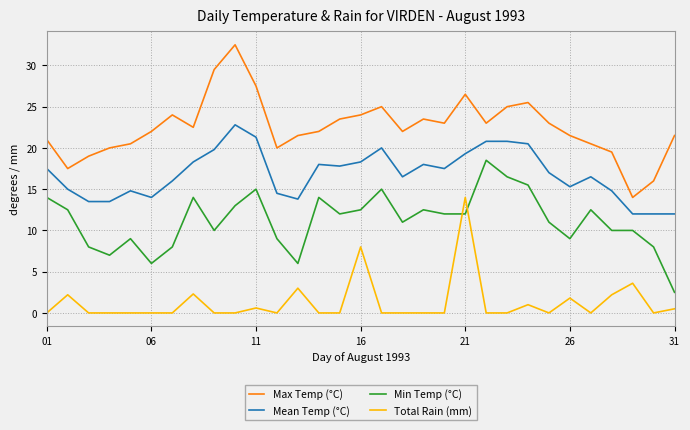

What is the minimum value for Min Temp (°C)?

2.5